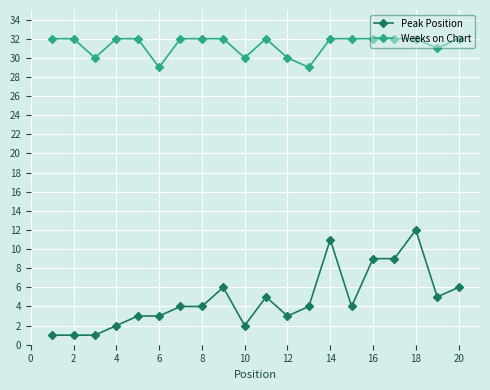

Count the Weeks on Chart values in the range 31 to 32.

15